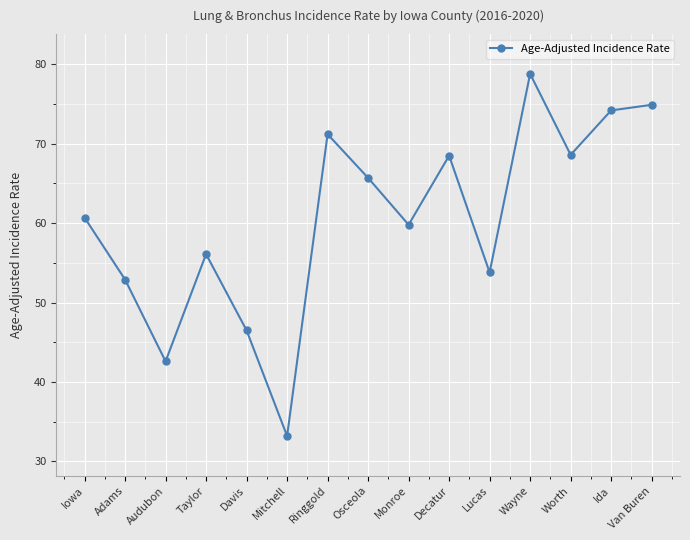

True or false: the data has more than 2 interior local peaks.

True